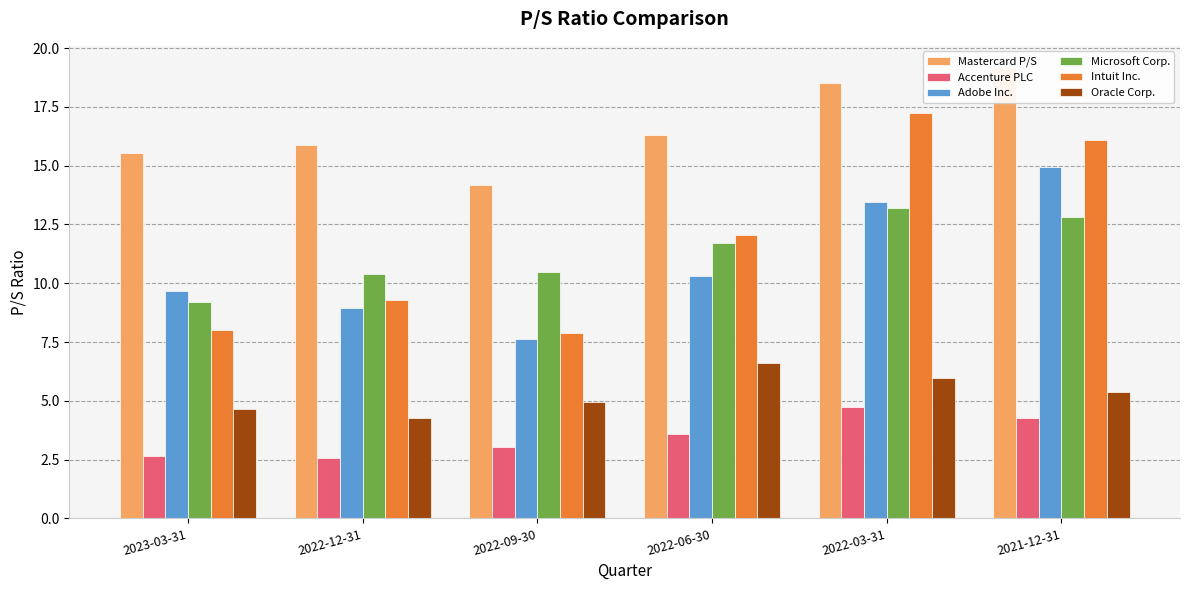

What are all the series names shown in the legend?

Mastercard P/S, Accenture PLC, Adobe Inc., Microsoft Corp., Intuit Inc., Oracle Corp.